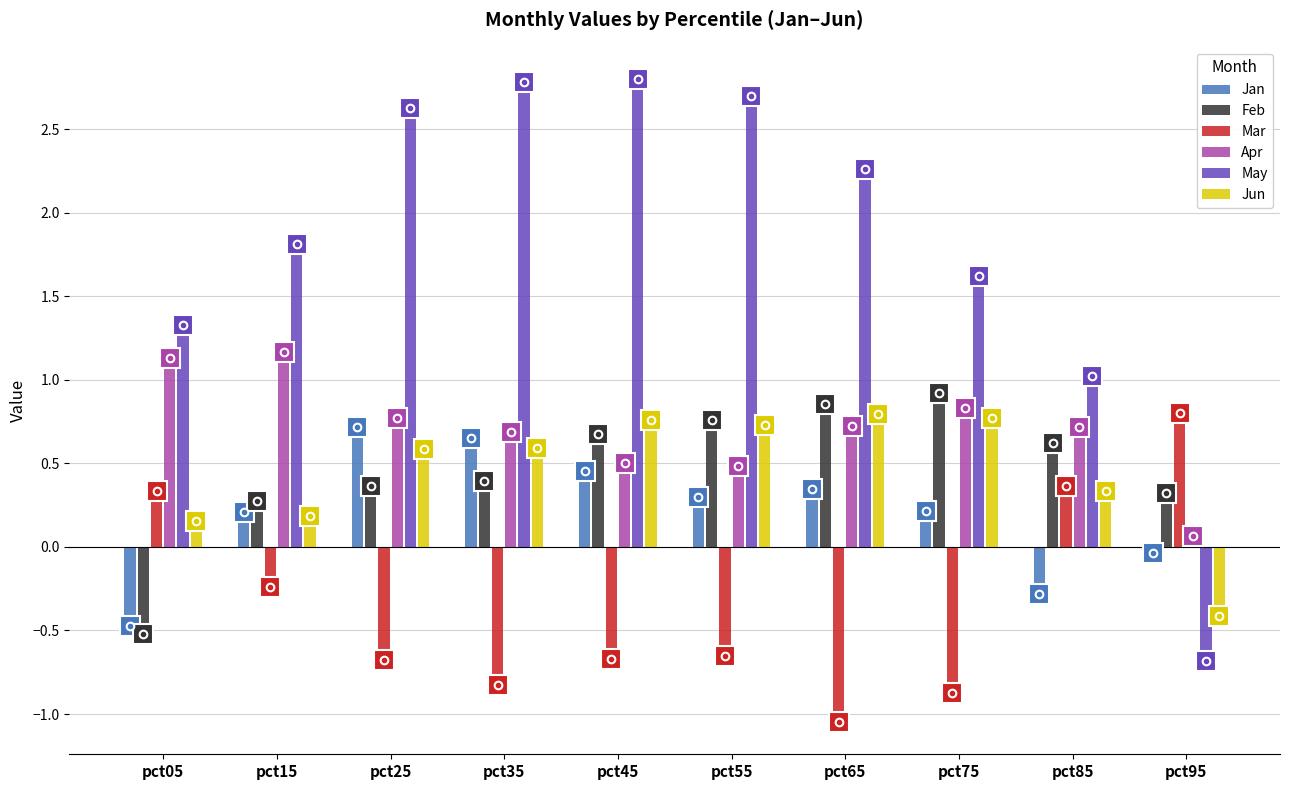

The value of Jun at pct45 is 0.8. True or false?

True